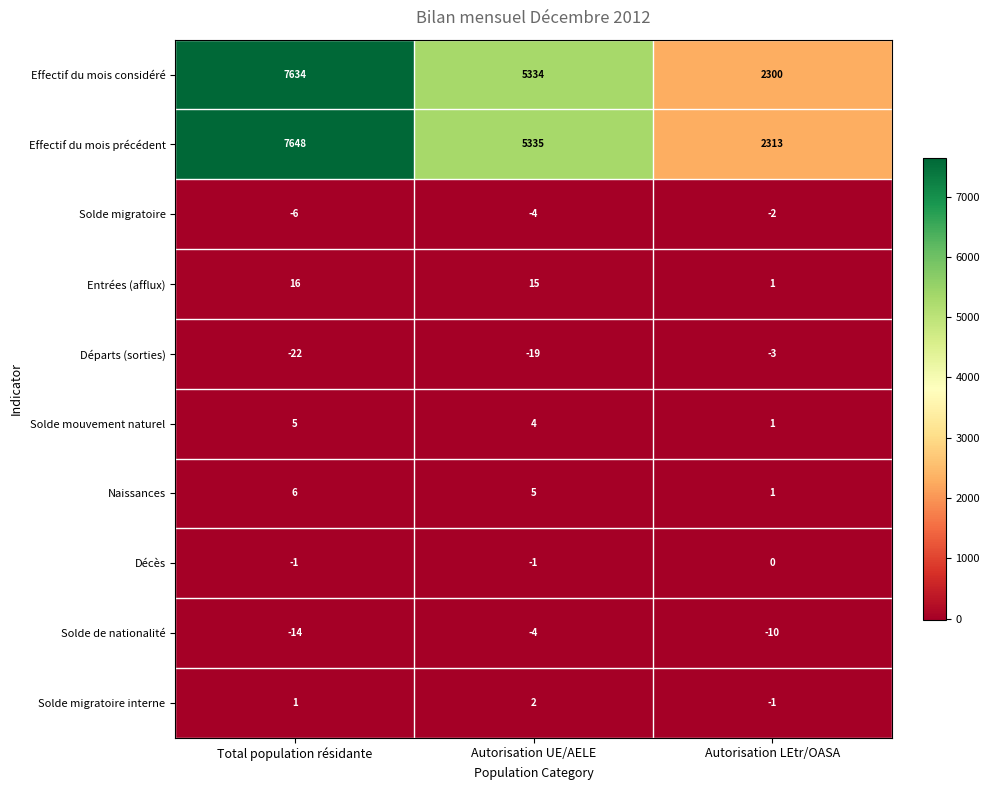

Where does the Entrées (afflux) series first go above 15?

Total population résidante